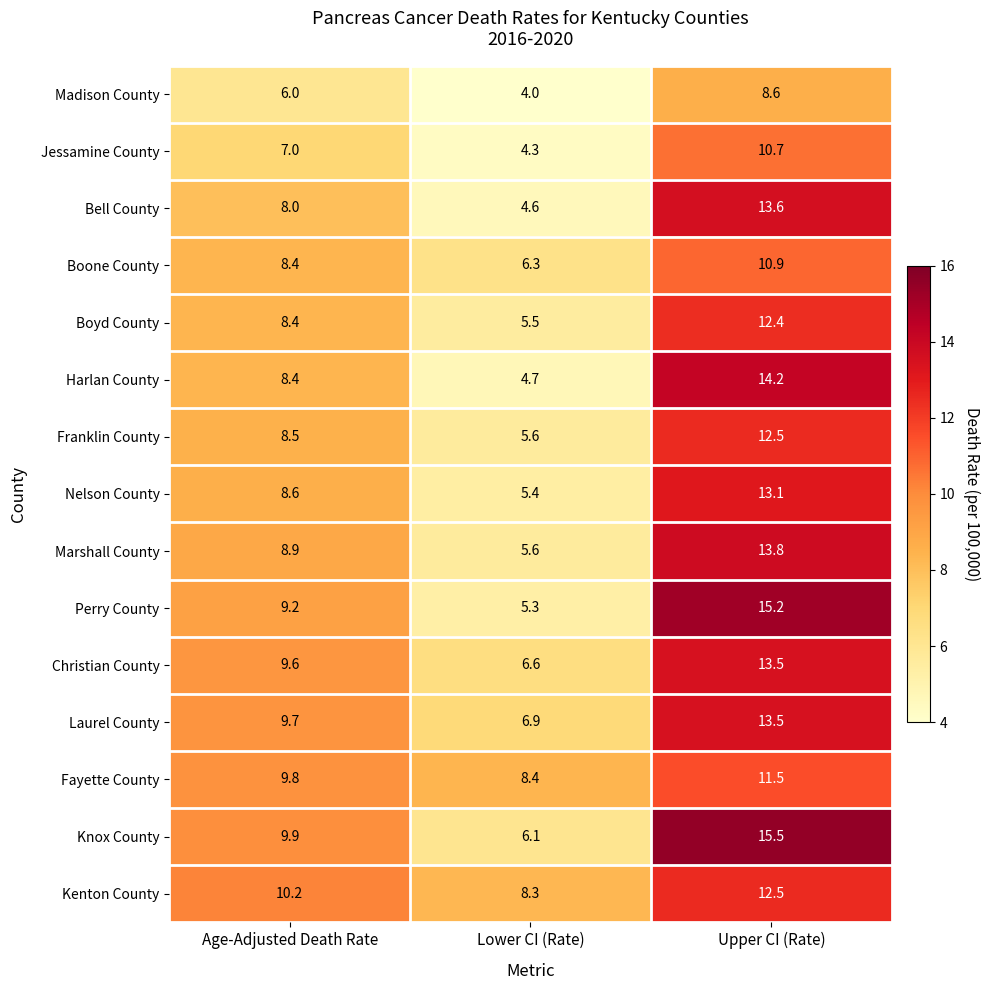

What is the sum of all Harlan County values?

27.3